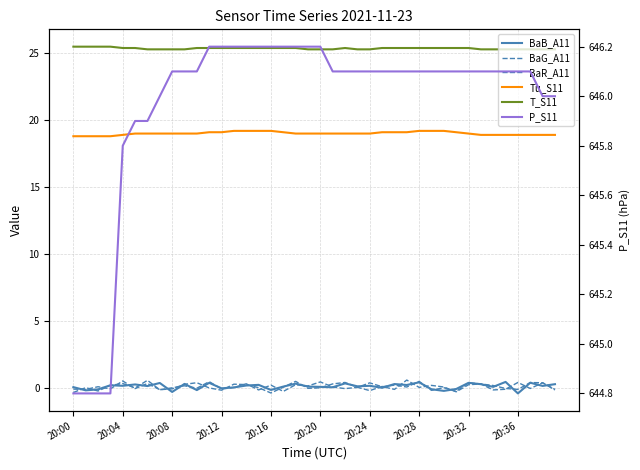

What is the difference between the highest and lowest values at 20:12?

644.9